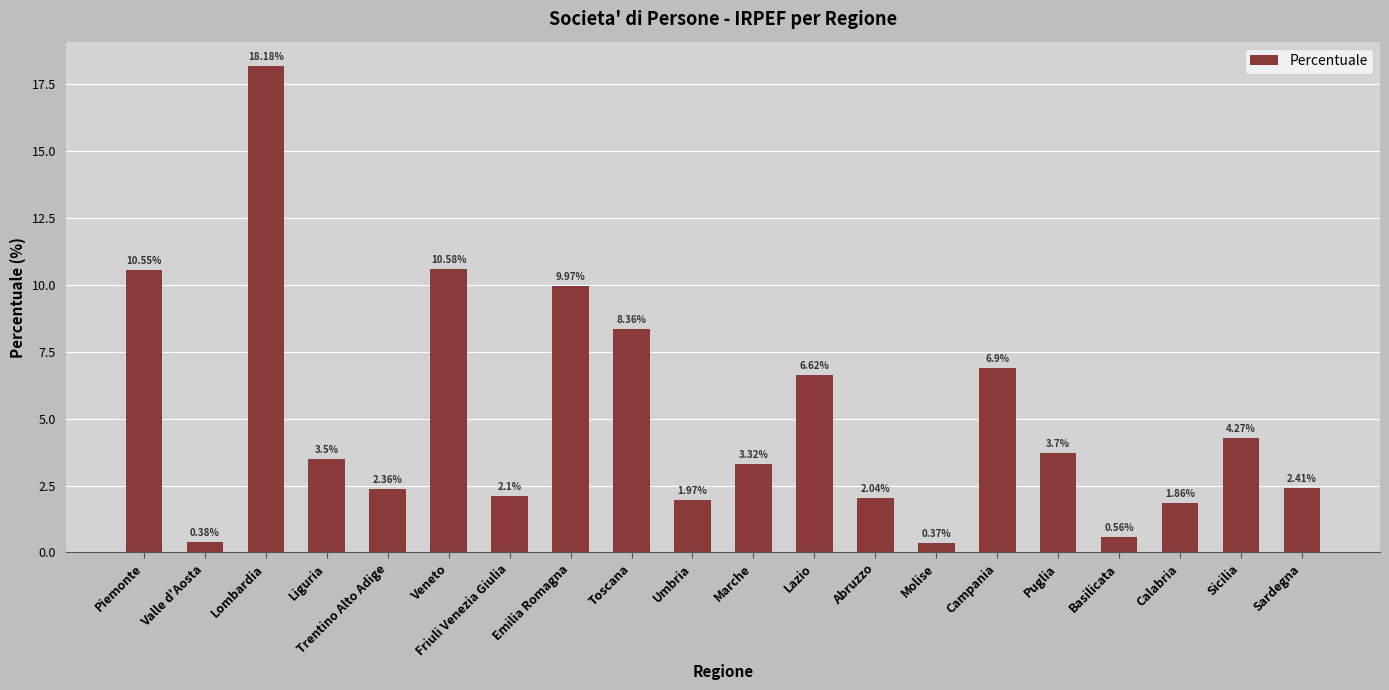

How many data points are above 3?

11